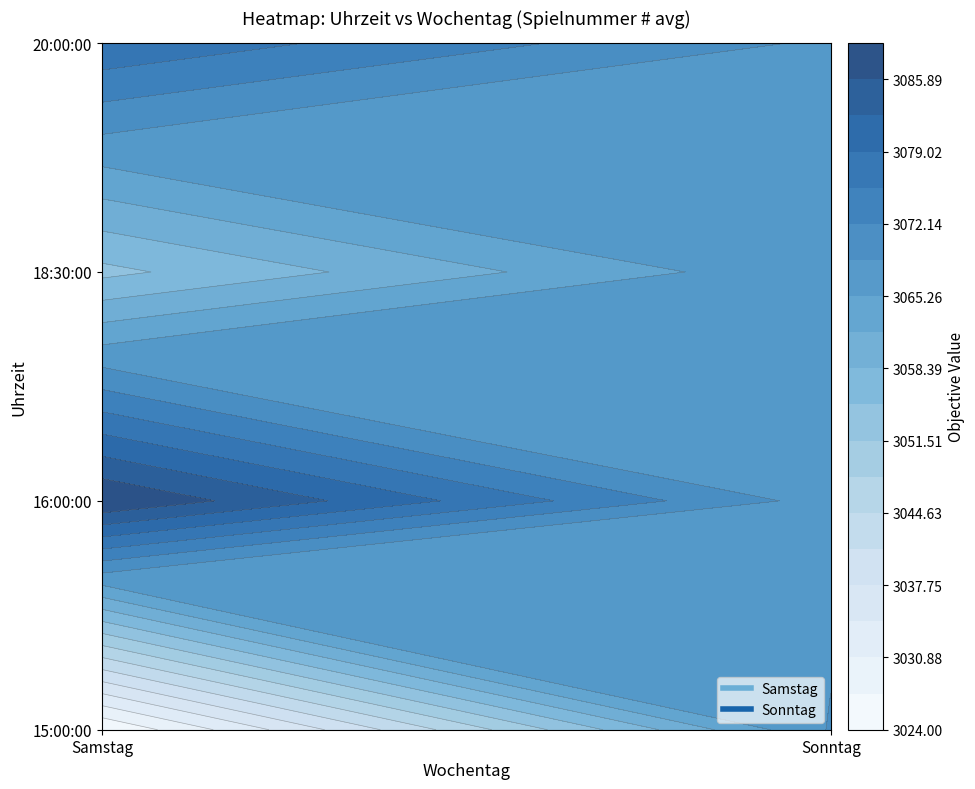

How many data points does each series have?

5